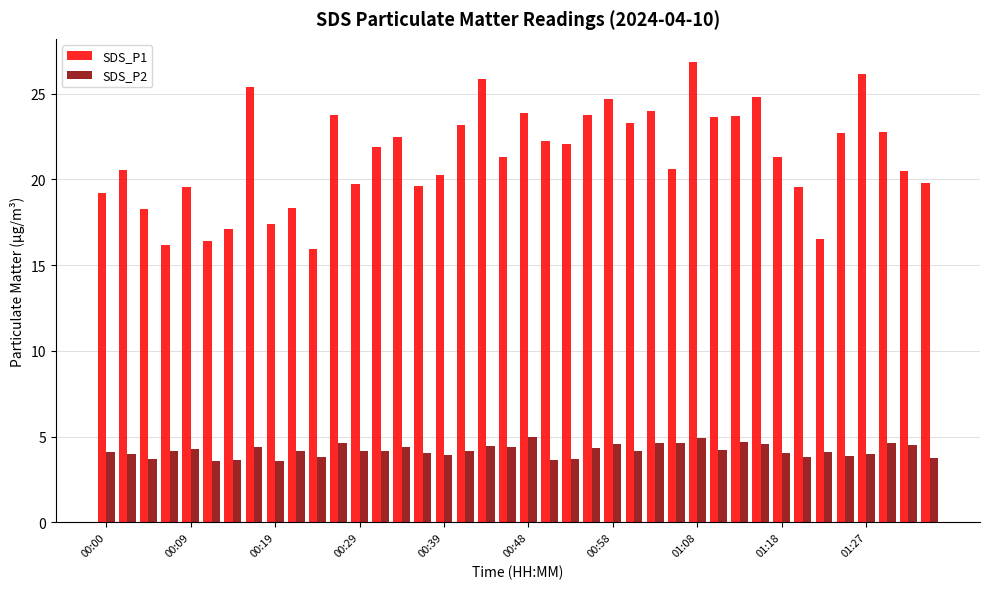

What is the difference between the maximum and minimum values in the SDS_P2 series?

1.4